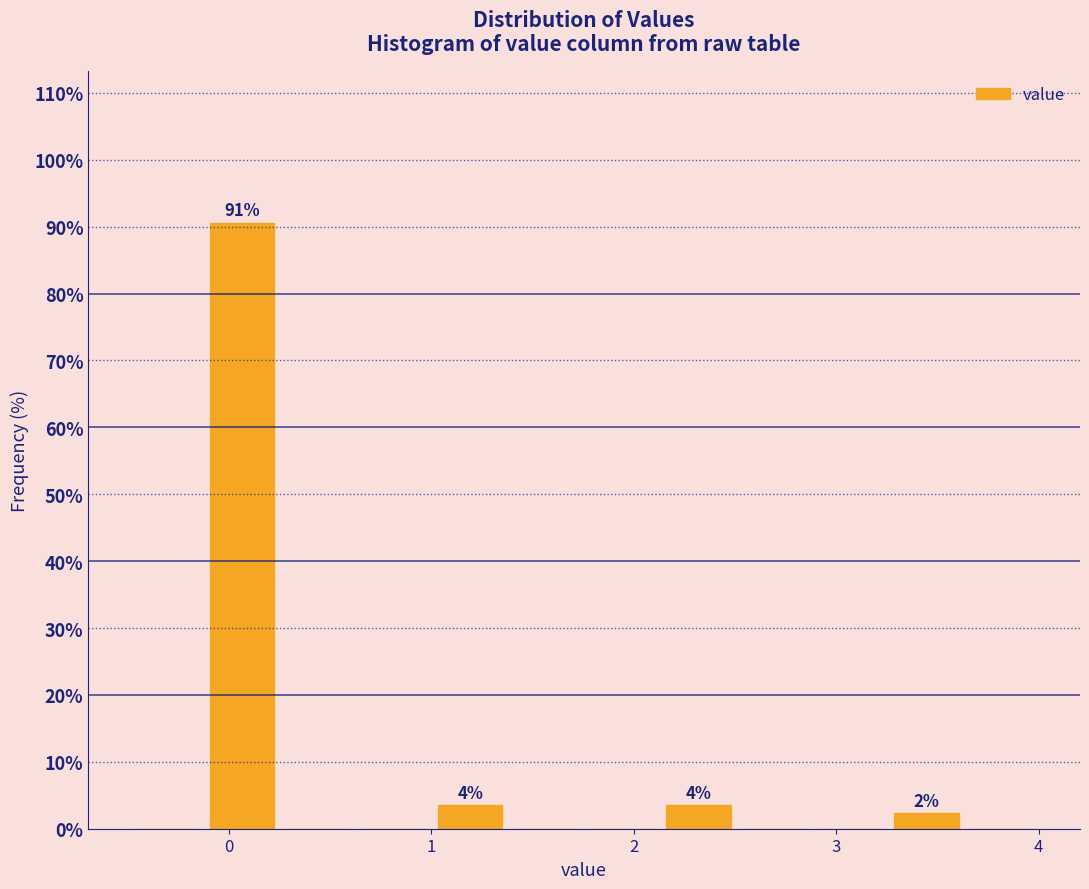

Read against the x-axis, roughly where is the centre of the tallest bar?

0.1